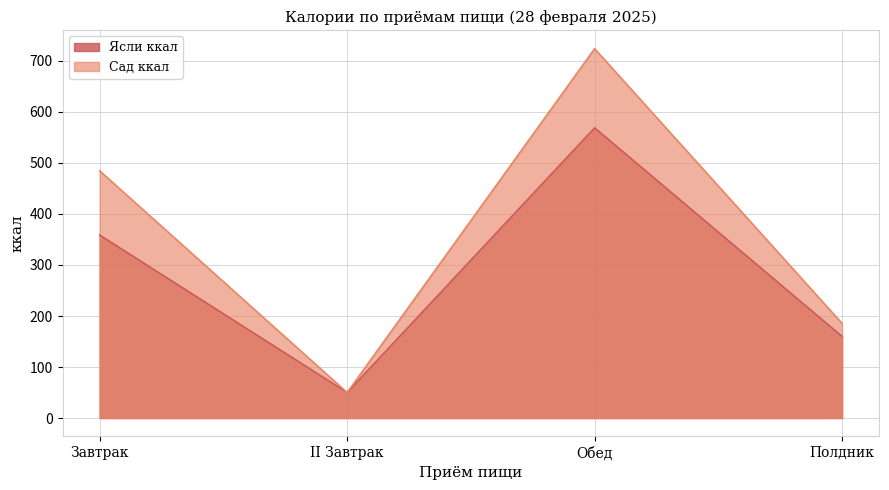

How many values in the Сад ккал series are below 484?

2